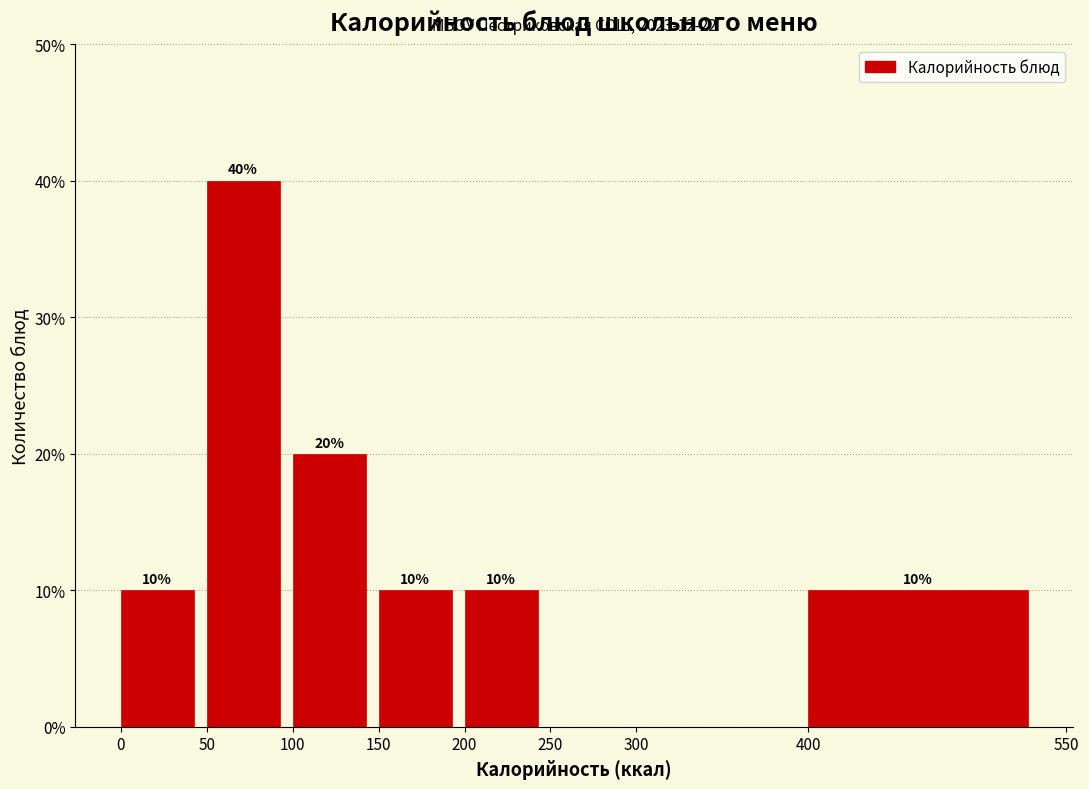

Over which range of the x-axis is the bar tallest?

50 to 100